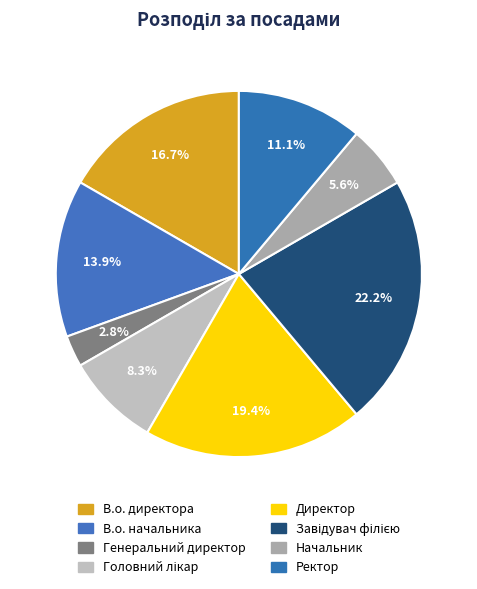

Which category has the smallest portion of the pie?

Генеральний директор